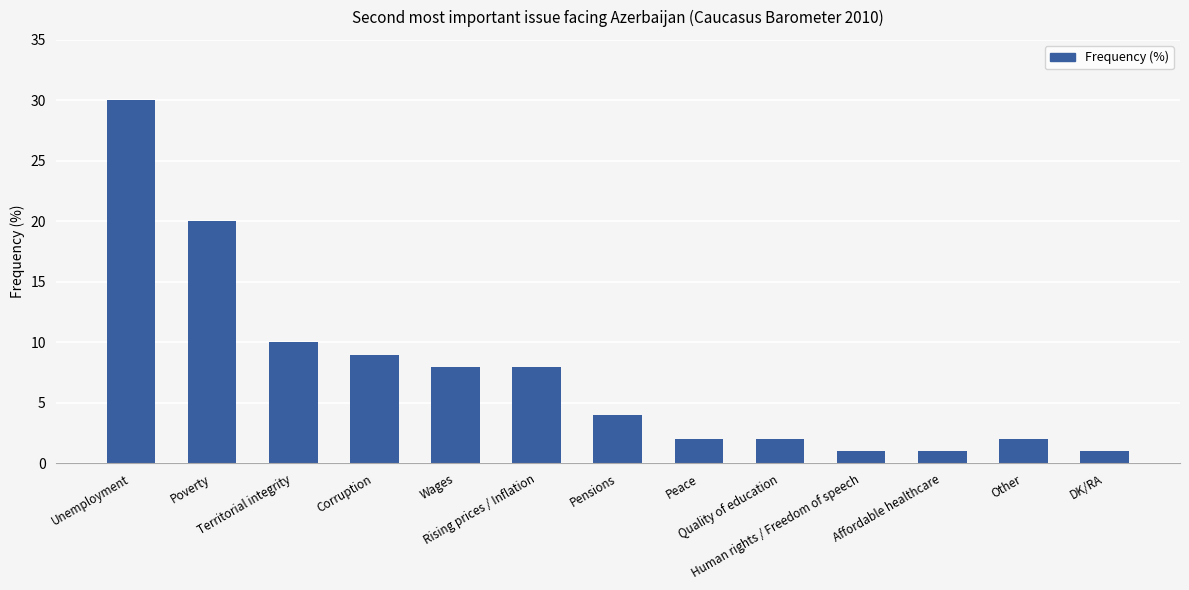

What is the average value?

8